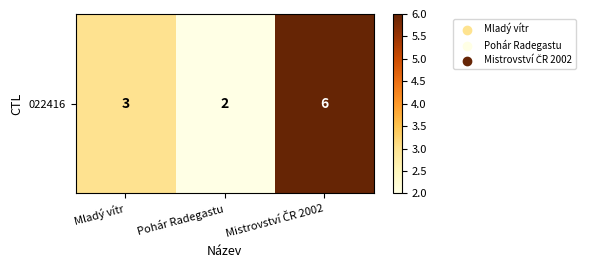

Rank the categories by value from highest to lowest.

Mistrovství ČR 2002, Mladý vítr, Pohár Radegastu